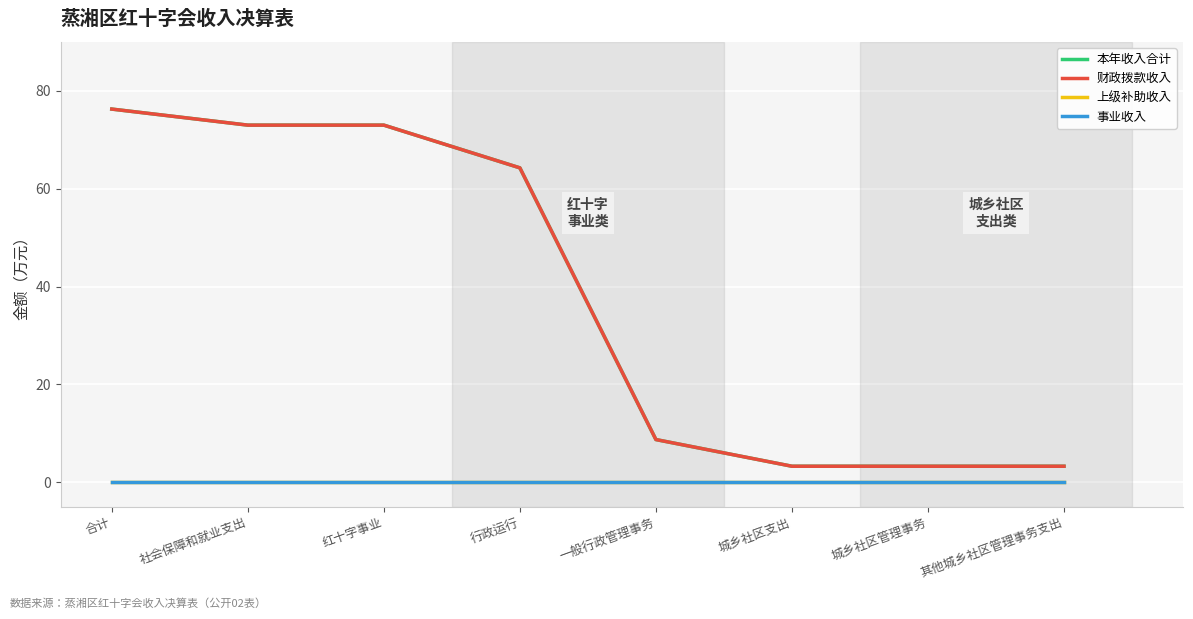

Does the chart have visible grid lines?

Yes